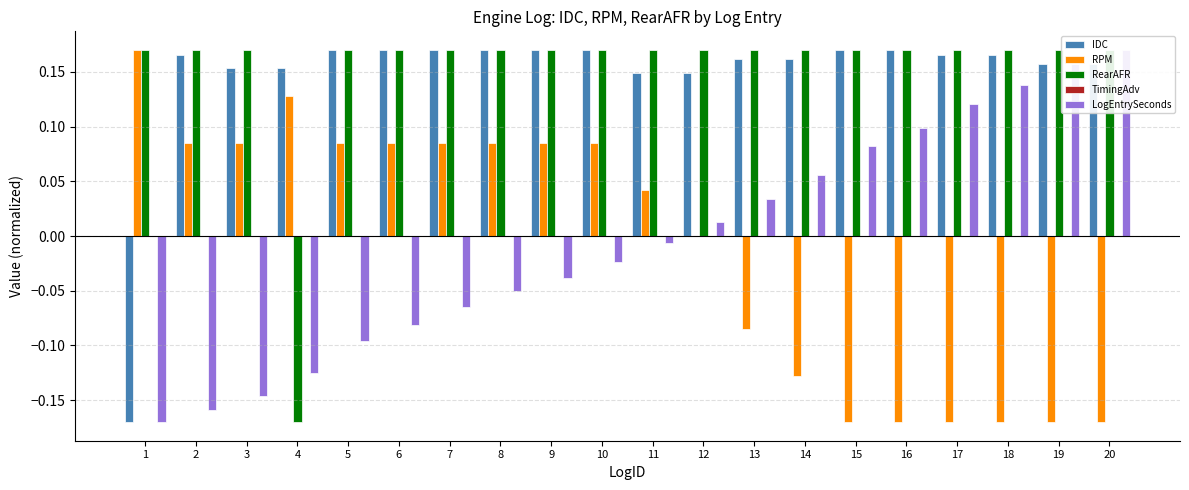

Reading right to left, extract all data points from this chart.

IDC: 0.2	0.2	0.2	0.2	0.2	0.2	0.2	0.2	0.1	0.1	0.2	0.2	0.2	0.2	0.2	0.2	0.2	0.2	0.2	-0.2
RPM: -0.2	-0.2	-0.2	-0.2	-0.2	-0.2	-0.1	-0.1	0.0	0.0	0.1	0.1	0.1	0.1	0.1	0.1	0.1	0.1	0.1	0.2
RearAFR: 0.2	0.2	0.2	0.2	0.2	0.2	0.2	0.2	0.2	0.2	0.2	0.2	0.2	0.2	0.2	0.2	-0.2	0.2	0.2	0.2
TimingAdv: 0.0	0.0	0.0	0.0	0.0	0.0	0.0	0.0	0.0	0.0	0.0	0.0	0.0	0.0	0.0	0.0	0.0	0.0	0.0	0.0
LogEntrySeconds: 0.2	0.2	0.1	0.1	0.1	0.1	0.1	0.0	0.0	-0.0	-0.0	-0.0	-0.0	-0.1	-0.1	-0.1	-0.1	-0.1	-0.2	-0.2